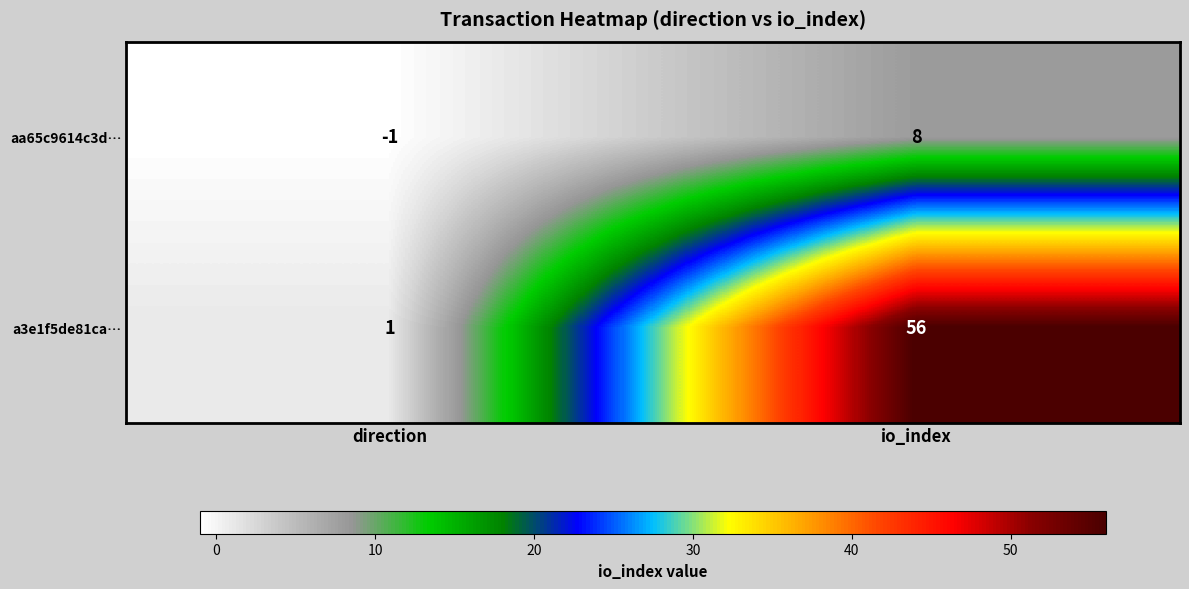

Rank the series at io_index from highest to lowest value.

a3e1f5de81ca…, aa65c9614c3d…